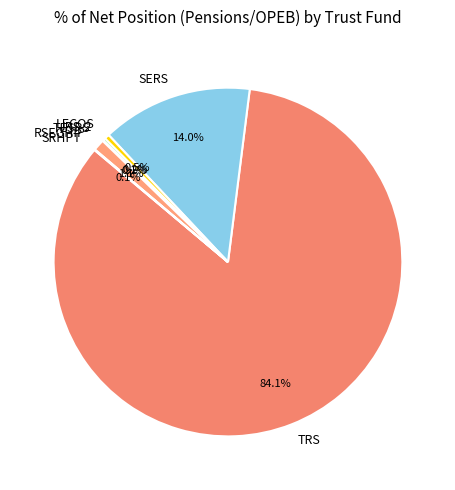

How much of the chart is everything except SERS?

86.0%